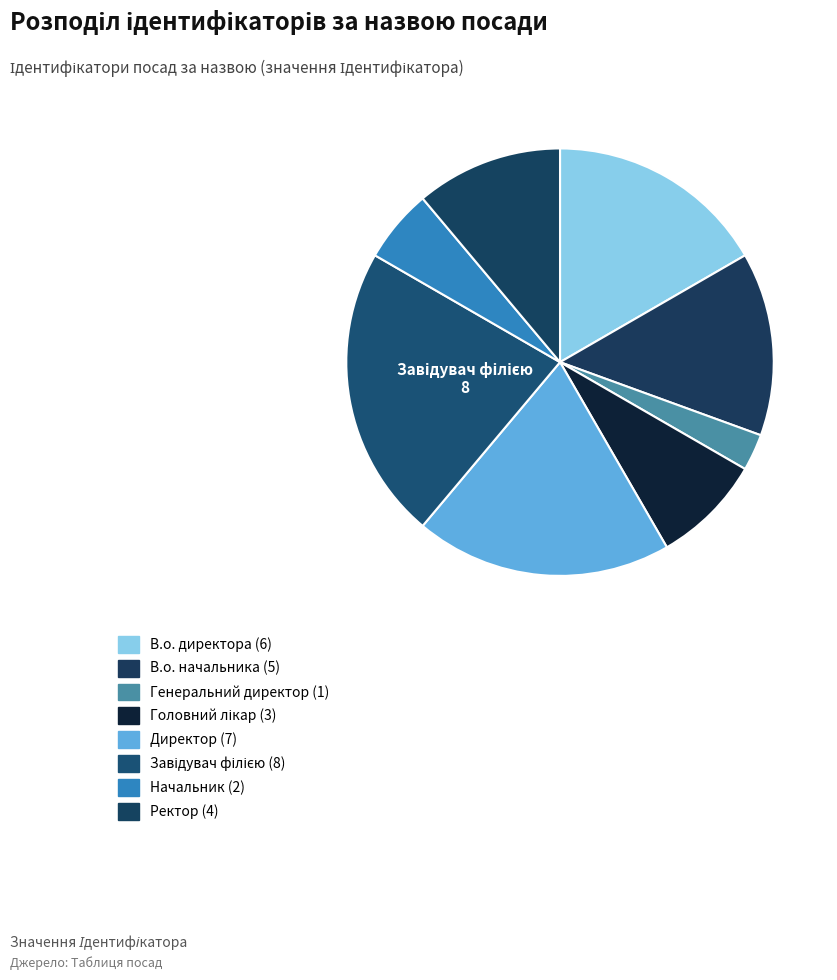

Count the number of slices in the pie.

8